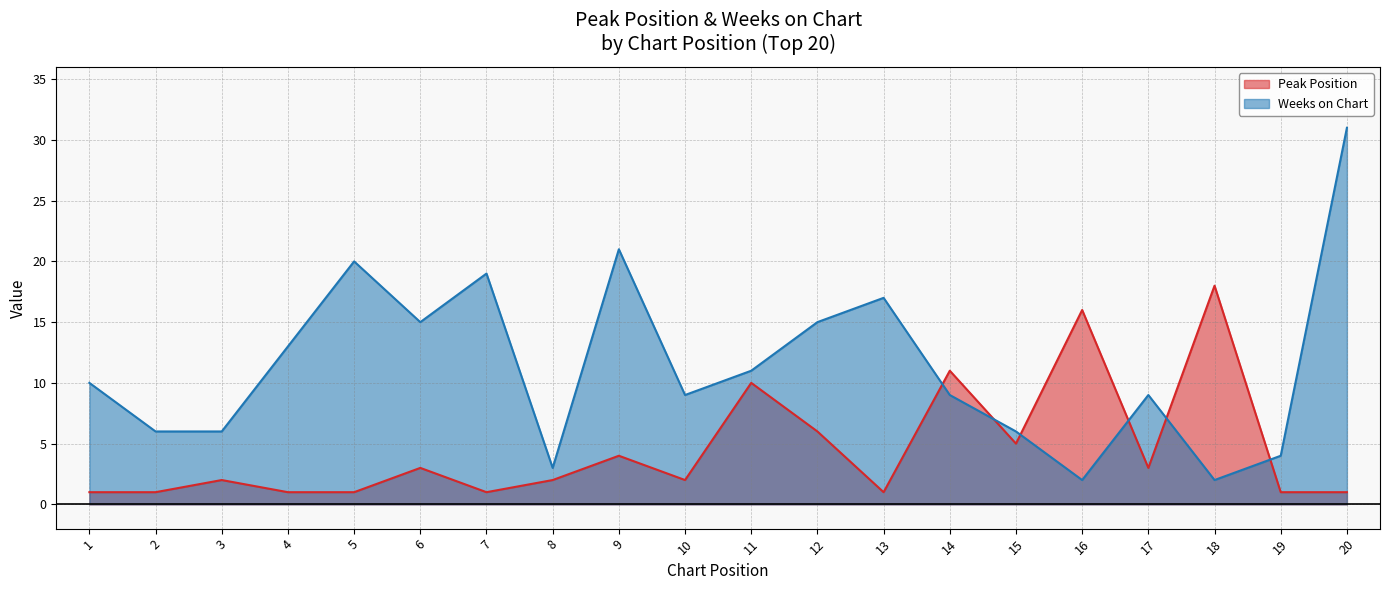

What is the average value of the Weeks on Chart series?

11